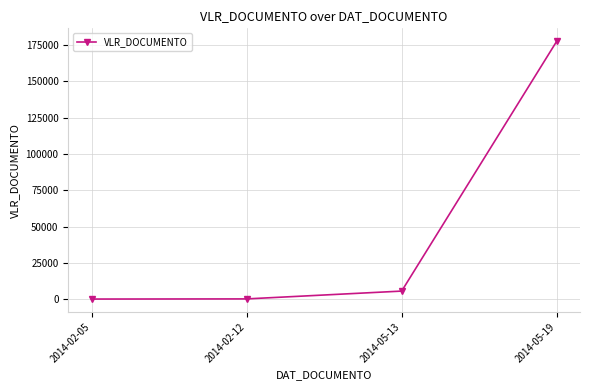

Read the value at 2014-05-13.

5770.2